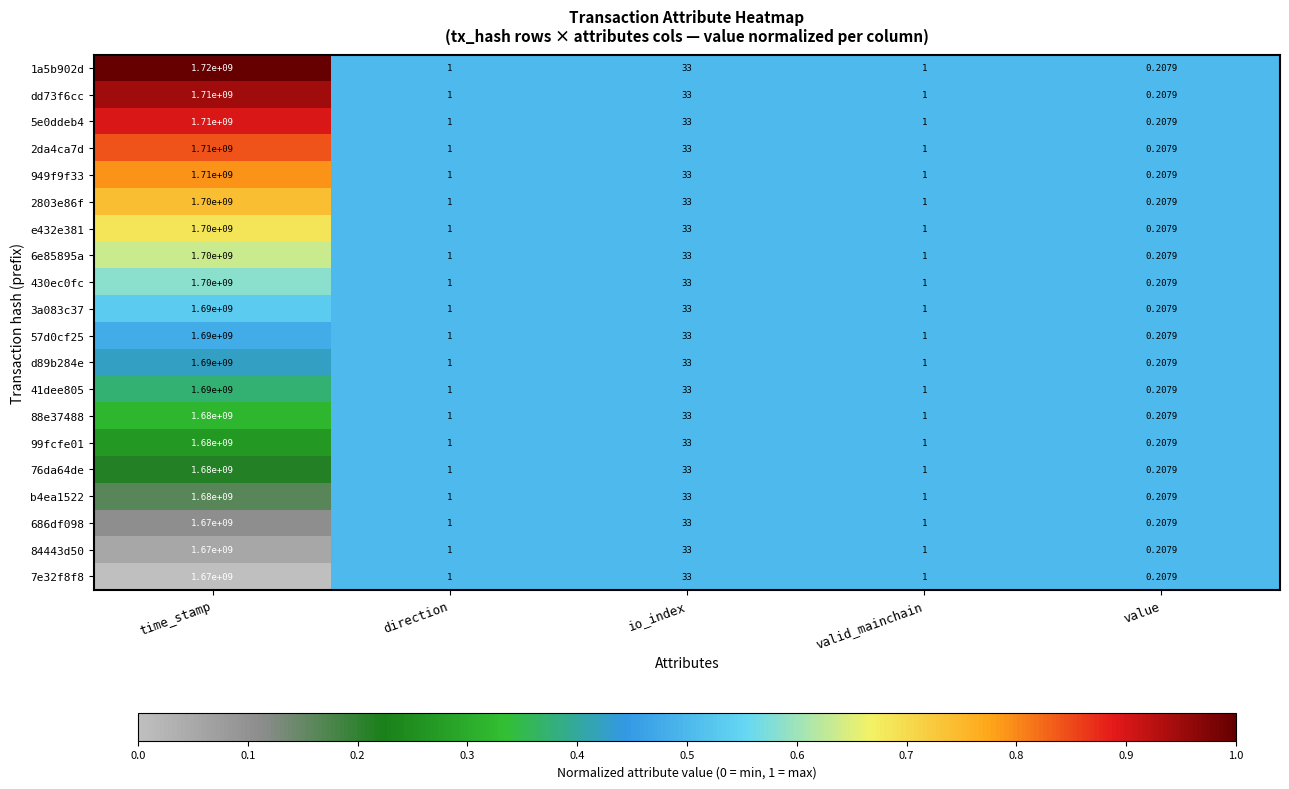

Which label corresponds to the largest value in the chart?

time_stamp